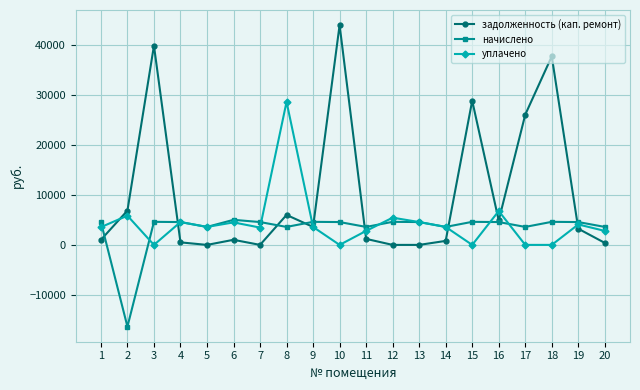

After their last crossing, which series has the higher values: начислено or уплачено?

начислено